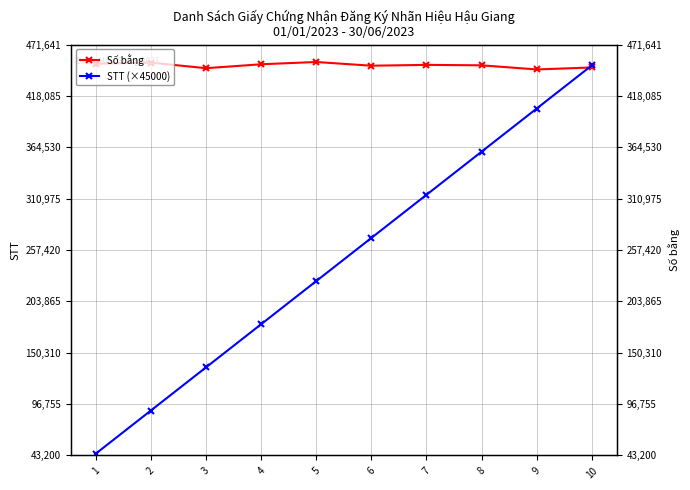

List the series in order of their peak value, lowest first.

STT (×45000), Số bằng